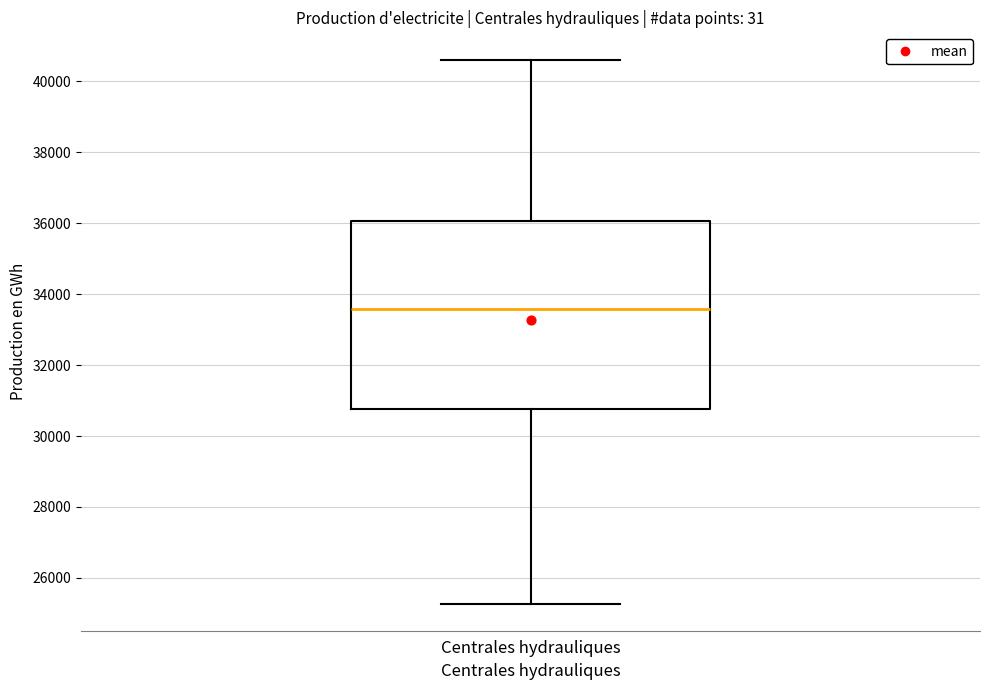

Read this box plot against the y-axis: the position of the median line, the range covered by the box, and the ends of both whiskers. The values are not printed on the chart, so give them approximately, as read against the axis.

median 33600, box 30800 to 36000, whiskers 25200 to 40600